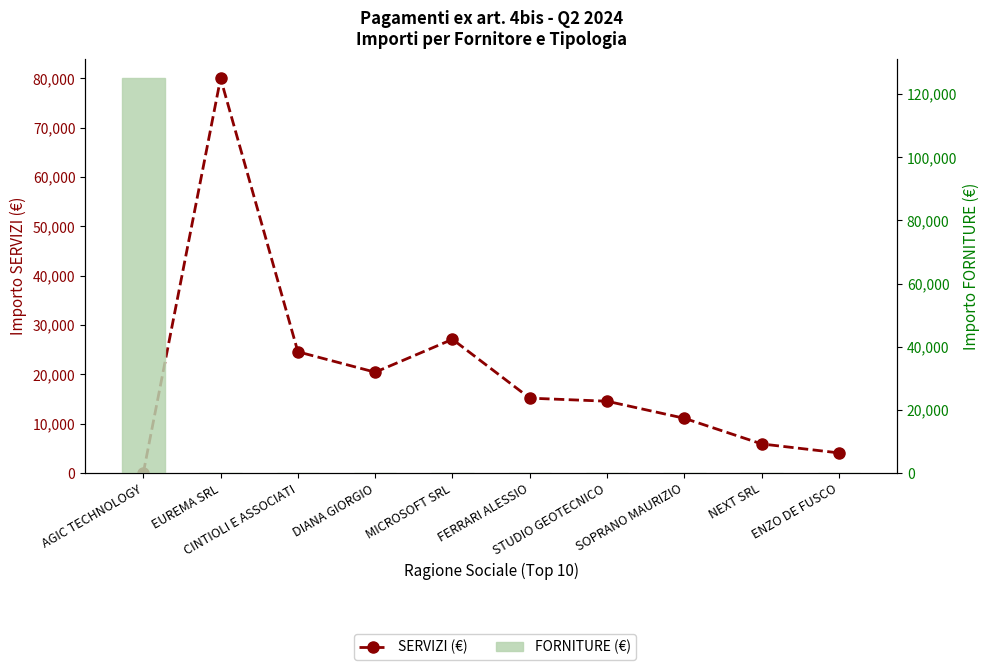

Reading left to right, what are all the values shown in this chart?

SERVIZI (€): AGIC TECHNOLOGY=0.0	EUREMA SRL=80000.0	CINTIOLI E ASSOCIATI=24582.4	DIANA GIORGIO=20442.0	MICROSOFT SRL=27110.0	FERRARI ALESSIO=15185.0	STUDIO GEOTECNICO=14560.0	SOPRANO MAURIZIO=11102.0	NEXT SRL=5905.0	ENZO DE FUSCO=4085.1
FORNITURE (€): AGIC TECHNOLOGY=125000.0	EUREMA SRL=0.0	CINTIOLI E ASSOCIATI=0.0	DIANA GIORGIO=0.0	MICROSOFT SRL=0.0	FERRARI ALESSIO=0.0	STUDIO GEOTECNICO=0.0	SOPRANO MAURIZIO=0.0	NEXT SRL=0.0	ENZO DE FUSCO=103.7